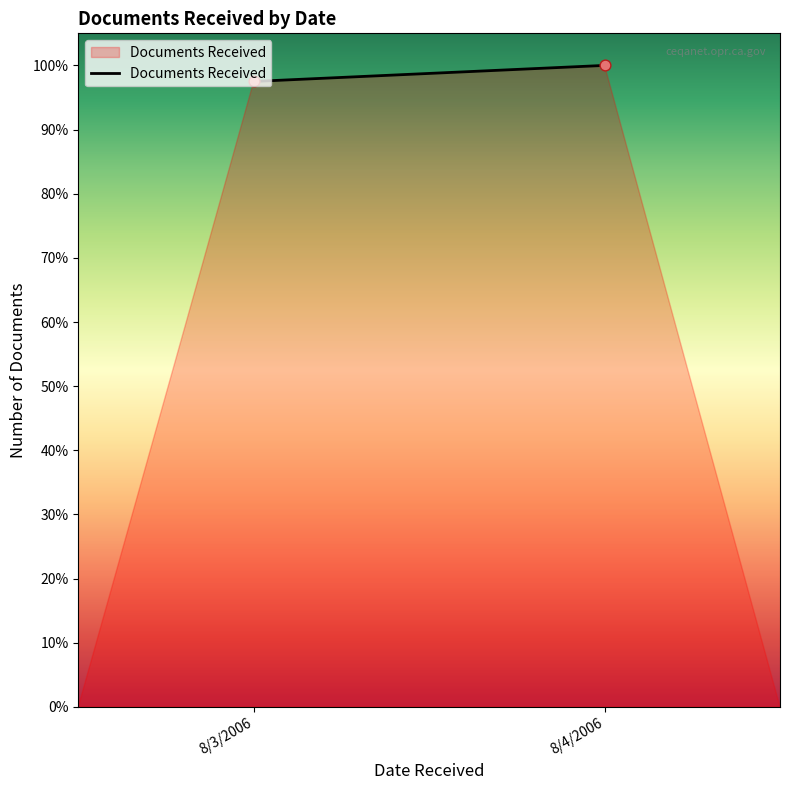

What is the ratio of the value at 8/3/2006 to the value at 8/4/2006?

1.0